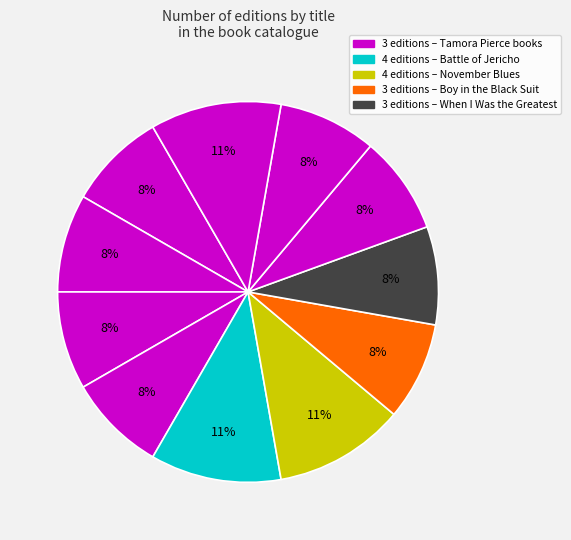

Is there a majority slice in this chart?

No